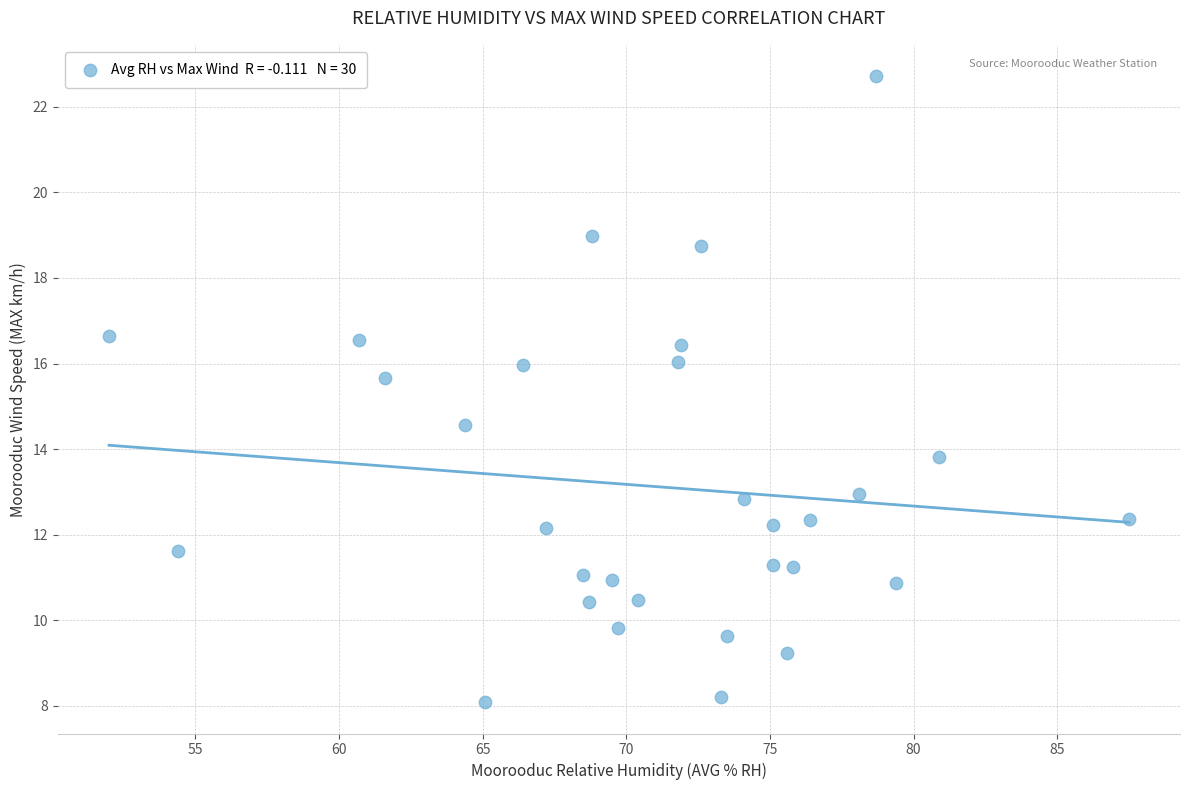

What is the range of X values (max minus min)?

35.5